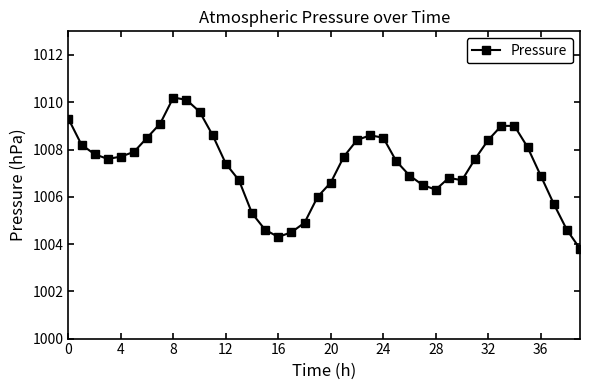

Does the chart display data point markers on the line(s)?

Yes